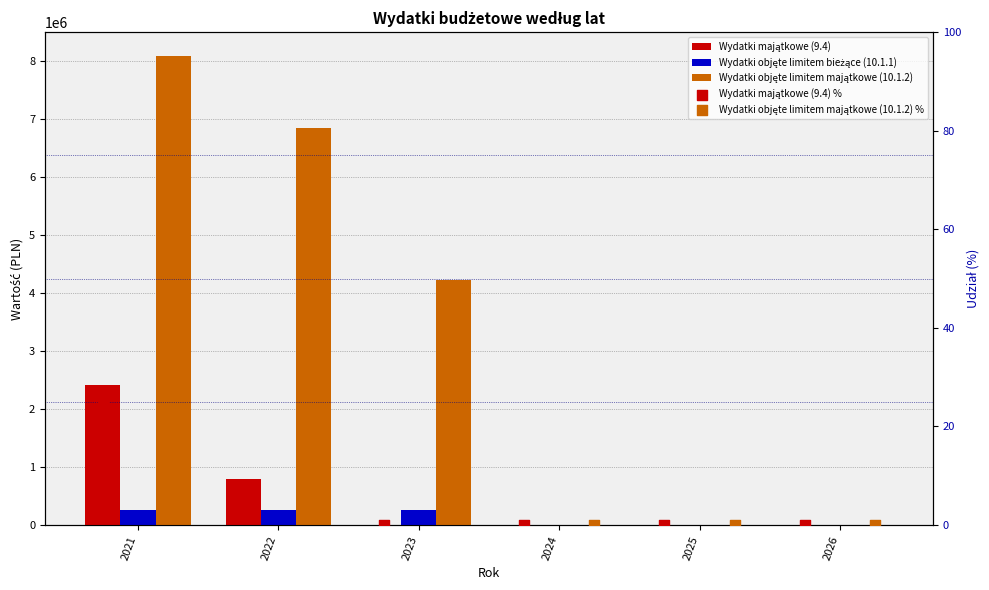

What are all the series names shown in the legend?

Wydatki majątkowe (9.4), Wydatki objęte limitem bieżące (10.1.1), Wydatki objęte limitem majątkowe (10.1.2), Wydatki majątkowe (9.4) %, Wydatki objęte limitem majątkowe (10.1.2) %